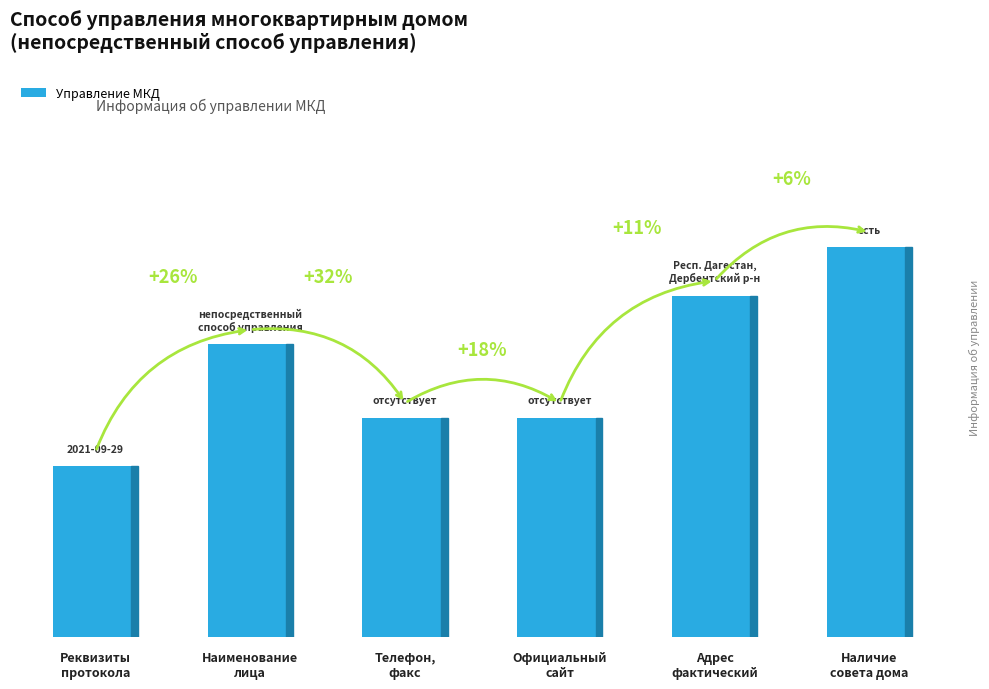

Are the bars horizontal?

No